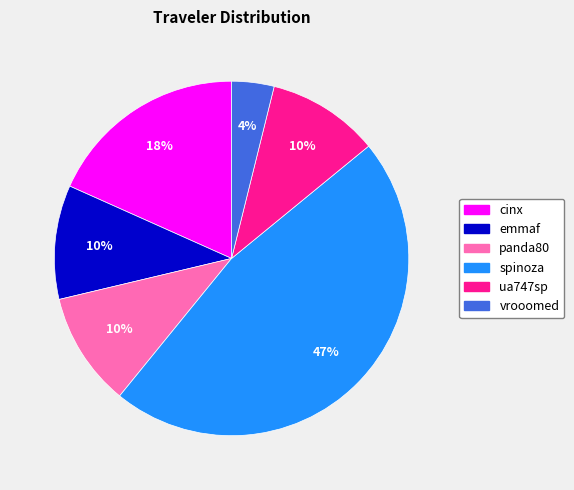

What is the largest slice in the pie chart?

spinoza